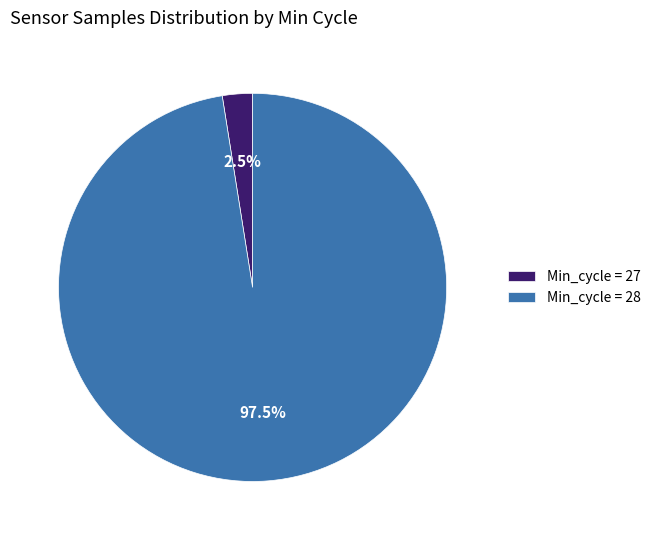

What portion of the pie excludes Min_cycle = 28?

2.5%